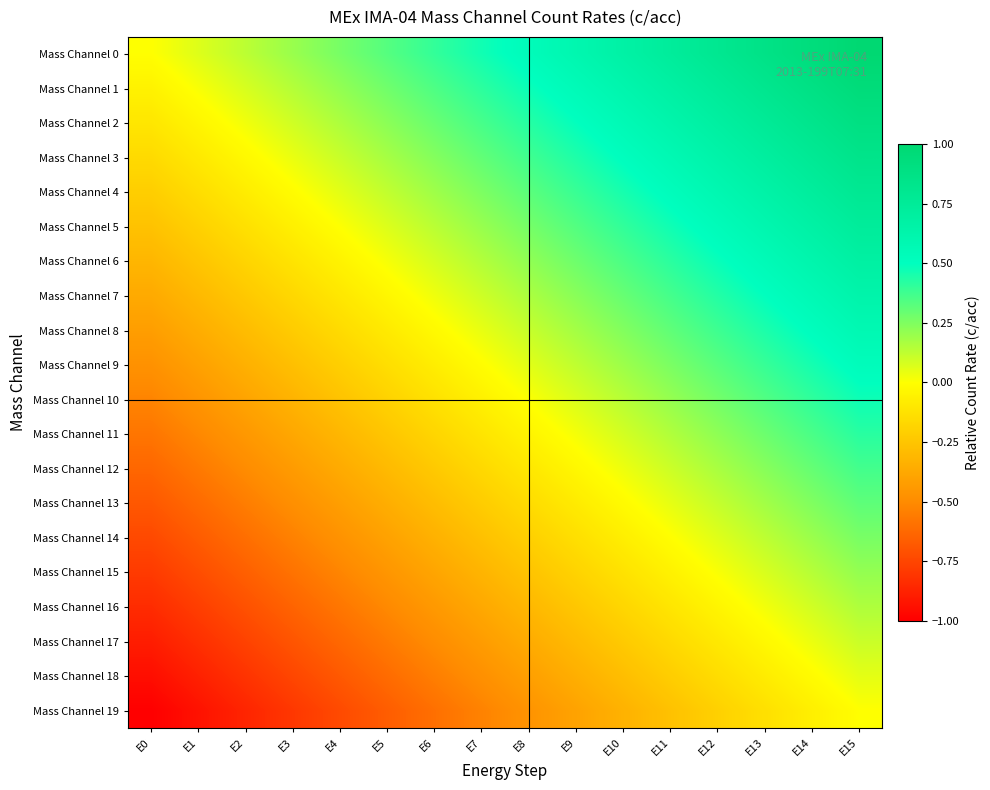

Reading right to left, transcribe all the data shown in this chart.

Mass Channel 0: E15=1.0	E14=0.9	E13=0.9	E12=0.8	E11=0.7	E10=0.7	E9=0.6	E8=0.5	E7=0.5	E6=0.4	E5=0.3	E4=0.3	E3=0.2	E2=0.1	E1=0.1	E0=0.0
Mass Channel 1: E15=0.9	E14=0.9	E13=0.8	E12=0.7	E11=0.7	E10=0.6	E9=0.5	E8=0.5	E7=0.4	E6=0.3	E5=0.3	E4=0.2	E3=0.1	E2=0.1	E1=0.0	E0=-0.1
Mass Channel 2: E15=0.9	E14=0.8	E13=0.8	E12=0.7	E11=0.6	E10=0.6	E9=0.5	E8=0.4	E7=0.4	E6=0.3	E5=0.2	E4=0.2	E3=0.1	E2=0.0	E1=-0.0	E0=-0.1
Mass Channel 3: E15=0.8	E14=0.8	E13=0.7	E12=0.6	E11=0.6	E10=0.5	E9=0.4	E8=0.4	E7=0.3	E6=0.2	E5=0.2	E4=0.1	E3=0.0	E2=-0.0	E1=-0.1	E0=-0.2
Mass Channel 4: E15=0.8	E14=0.7	E13=0.7	E12=0.6	E11=0.5	E10=0.5	E9=0.4	E8=0.3	E7=0.3	E6=0.2	E5=0.1	E4=0.1	E3=-0.0	E2=-0.1	E1=-0.1	E0=-0.2
Mass Channel 5: E15=0.7	E14=0.7	E13=0.6	E12=0.5	E11=0.5	E10=0.4	E9=0.3	E8=0.3	E7=0.2	E6=0.1	E5=0.1	E4=0.0	E3=-0.1	E2=-0.1	E1=-0.2	E0=-0.3
Mass Channel 6: E15=0.7	E14=0.6	E13=0.6	E12=0.5	E11=0.4	E10=0.4	E9=0.3	E8=0.2	E7=0.2	E6=0.1	E5=0.0	E4=-0.0	E3=-0.1	E2=-0.2	E1=-0.2	E0=-0.3
Mass Channel 7: E15=0.6	E14=0.6	E13=0.5	E12=0.4	E11=0.4	E10=0.3	E9=0.2	E8=0.2	E7=0.1	E6=0.0	E5=-0.0	E4=-0.1	E3=-0.2	E2=-0.2	E1=-0.3	E0=-0.4
Mass Channel 8: E15=0.6	E14=0.5	E13=0.4	E12=0.4	E11=0.3	E10=0.2	E9=0.2	E8=0.1	E7=0.0	E6=-0.0	E5=-0.1	E4=-0.2	E3=-0.2	E2=-0.3	E1=-0.4	E0=-0.4
Mass Channel 9: E15=0.5	E14=0.5	E13=0.4	E12=0.3	E11=0.3	E10=0.2	E9=0.1	E8=0.1	E7=-0.0	E6=-0.1	E5=-0.1	E4=-0.2	E3=-0.3	E2=-0.3	E1=-0.4	E0=-0.5
Mass Channel 10: E15=0.5	E14=0.4	E13=0.3	E12=0.3	E11=0.2	E10=0.1	E9=0.1	E8=0.0	E7=-0.1	E6=-0.1	E5=-0.2	E4=-0.3	E3=-0.3	E2=-0.4	E1=-0.5	E0=-0.5
Mass Channel 11: E15=0.4	E14=0.4	E13=0.3	E12=0.2	E11=0.2	E10=0.1	E9=0.0	E8=-0.0	E7=-0.1	E6=-0.2	E5=-0.2	E4=-0.3	E3=-0.4	E2=-0.4	E1=-0.5	E0=-0.6
Mass Channel 12: E15=0.4	E14=0.3	E13=0.2	E12=0.2	E11=0.1	E10=0.0	E9=-0.0	E8=-0.1	E7=-0.2	E6=-0.2	E5=-0.3	E4=-0.4	E3=-0.4	E2=-0.5	E1=-0.6	E0=-0.6
Mass Channel 13: E15=0.3	E14=0.2	E13=0.2	E12=0.1	E11=0.0	E10=-0.0	E9=-0.1	E8=-0.2	E7=-0.2	E6=-0.3	E5=-0.4	E4=-0.4	E3=-0.5	E2=-0.6	E1=-0.6	E0=-0.7
Mass Channel 14: E15=0.3	E14=0.2	E13=0.1	E12=0.1	E11=-0.0	E10=-0.1	E9=-0.1	E8=-0.2	E7=-0.3	E6=-0.3	E5=-0.4	E4=-0.5	E3=-0.5	E2=-0.6	E1=-0.7	E0=-0.7
Mass Channel 15: E15=0.2	E14=0.1	E13=0.1	E12=0.0	E11=-0.1	E10=-0.1	E9=-0.2	E8=-0.3	E7=-0.3	E6=-0.4	E5=-0.5	E4=-0.5	E3=-0.6	E2=-0.7	E1=-0.7	E0=-0.8
Mass Channel 16: E15=0.2	E14=0.1	E13=0.0	E12=-0.0	E11=-0.1	E10=-0.2	E9=-0.2	E8=-0.3	E7=-0.4	E6=-0.4	E5=-0.5	E4=-0.6	E3=-0.6	E2=-0.7	E1=-0.8	E0=-0.8
Mass Channel 17: E15=0.1	E14=0.0	E13=-0.0	E12=-0.1	E11=-0.2	E10=-0.2	E9=-0.3	E8=-0.4	E7=-0.4	E6=-0.5	E5=-0.6	E4=-0.6	E3=-0.7	E2=-0.8	E1=-0.8	E0=-0.9
Mass Channel 18: E15=0.1	E14=-0.0	E13=-0.1	E12=-0.1	E11=-0.2	E10=-0.3	E9=-0.3	E8=-0.4	E7=-0.5	E6=-0.5	E5=-0.6	E4=-0.7	E3=-0.7	E2=-0.8	E1=-0.9	E0=-0.9
Mass Channel 19: E15=0.0	E14=-0.1	E13=-0.1	E12=-0.2	E11=-0.3	E10=-0.3	E9=-0.4	E8=-0.5	E7=-0.5	E6=-0.6	E5=-0.7	E4=-0.7	E3=-0.8	E2=-0.9	E1=-0.9	E0=-1.0